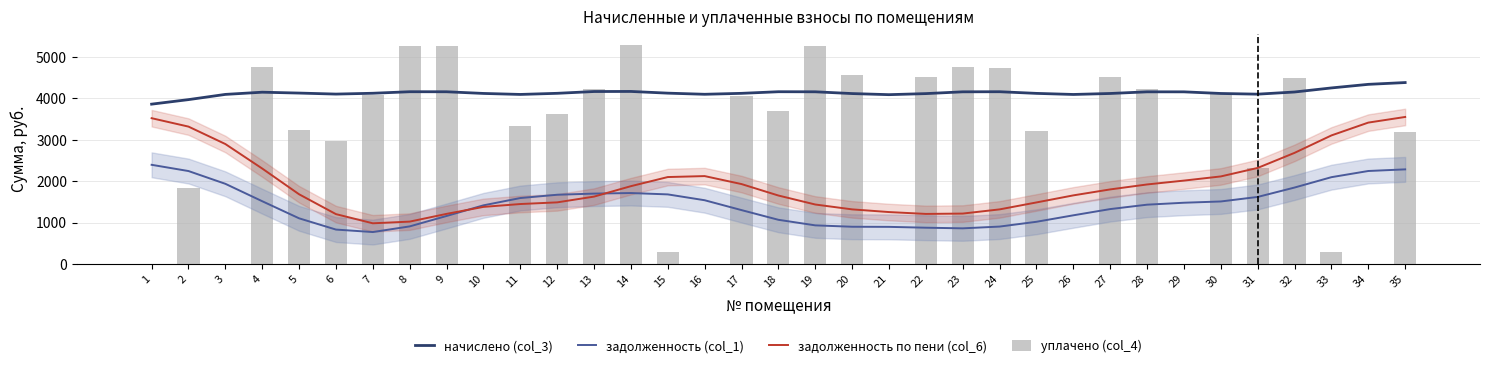

List the series in order of their overall mean, highest first.

начислено (col_3), уплачено (col_4), задолженность по пени (col_6), задолженность (col_1)